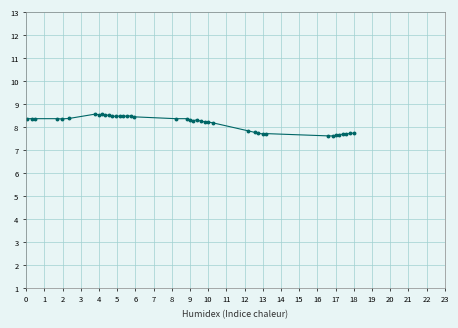

What is the minimum value shown in the chart?

7.6